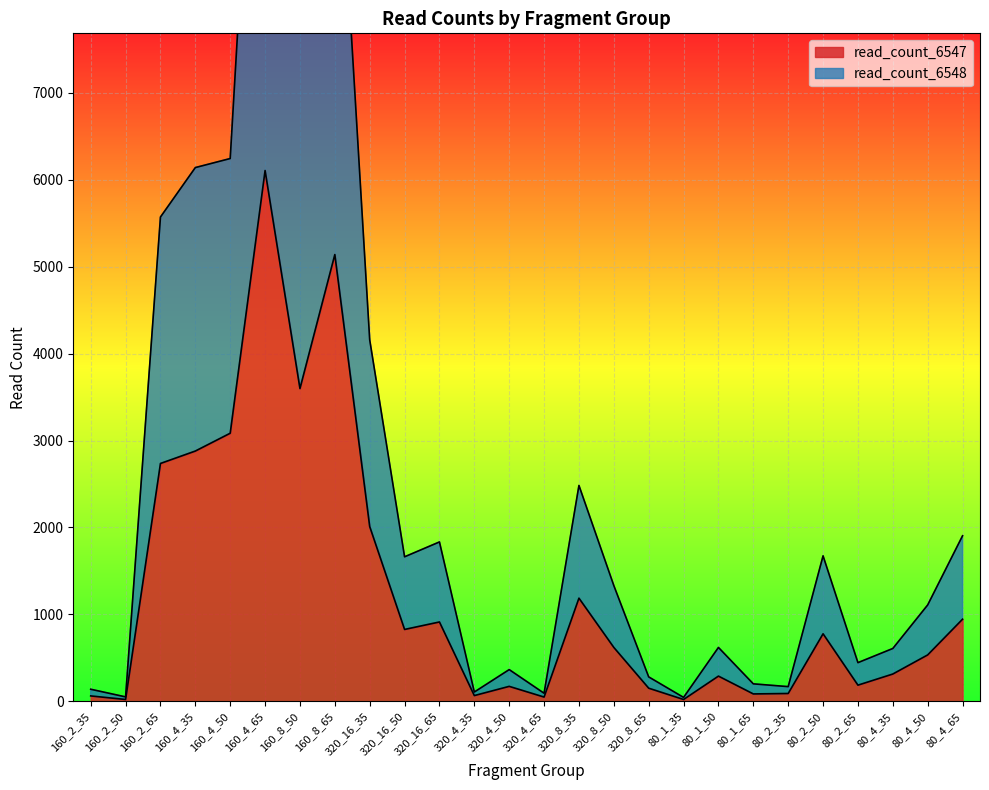

True or false: read_count_6548 and read_count_6547 intersect in this chart.

False